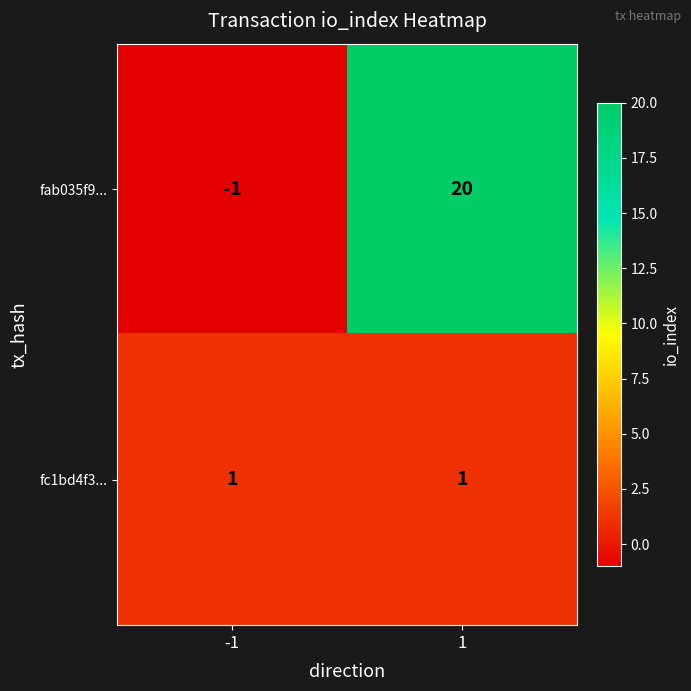

Which series changed the most between -1 and 1?

fab035f9...